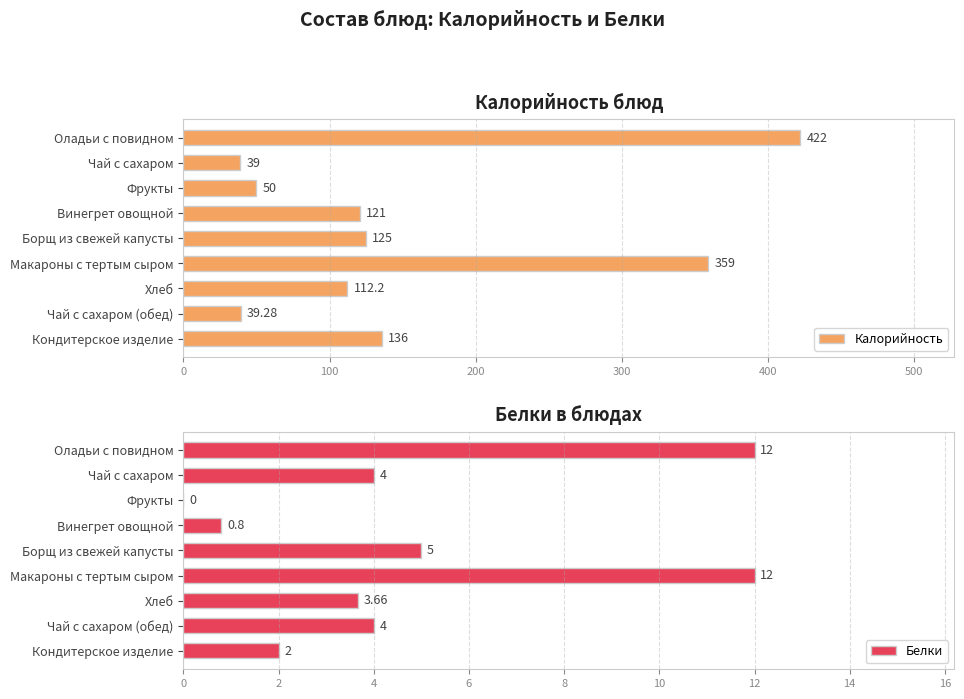

What are all the series names shown in the legend?

Калорийность, Белки